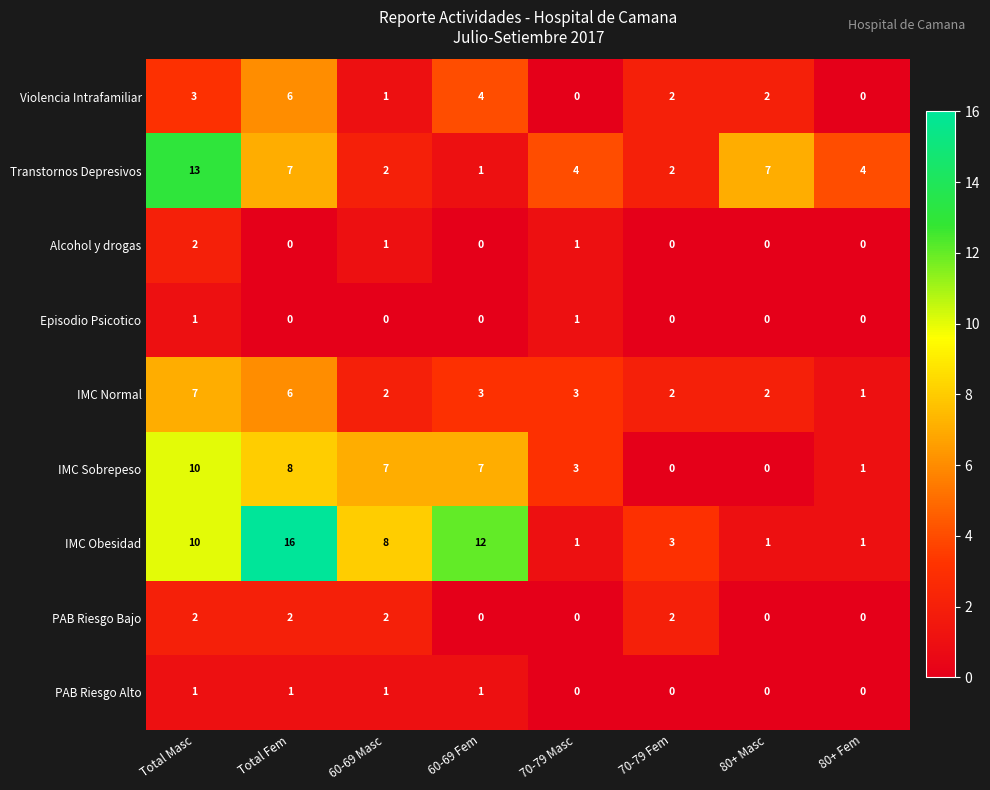

What is the highest value of the Violencia Intrafamiliar series?

6